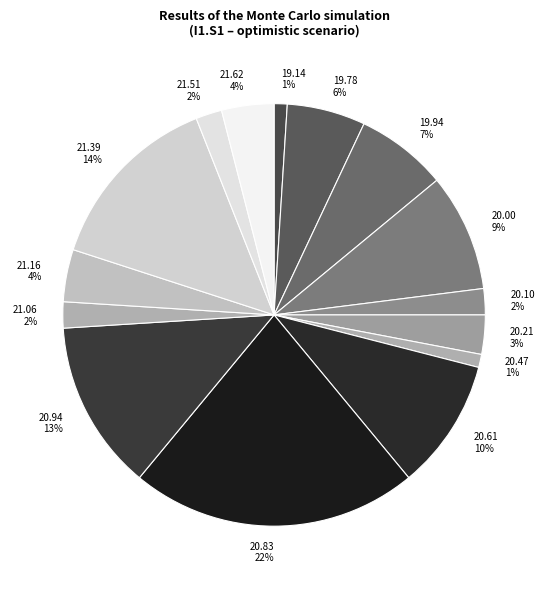

Does any single category account for the majority?

No